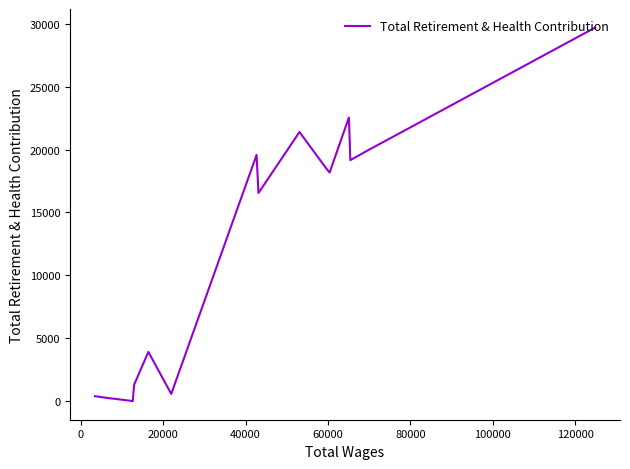

How many data points are less than 18170?

7